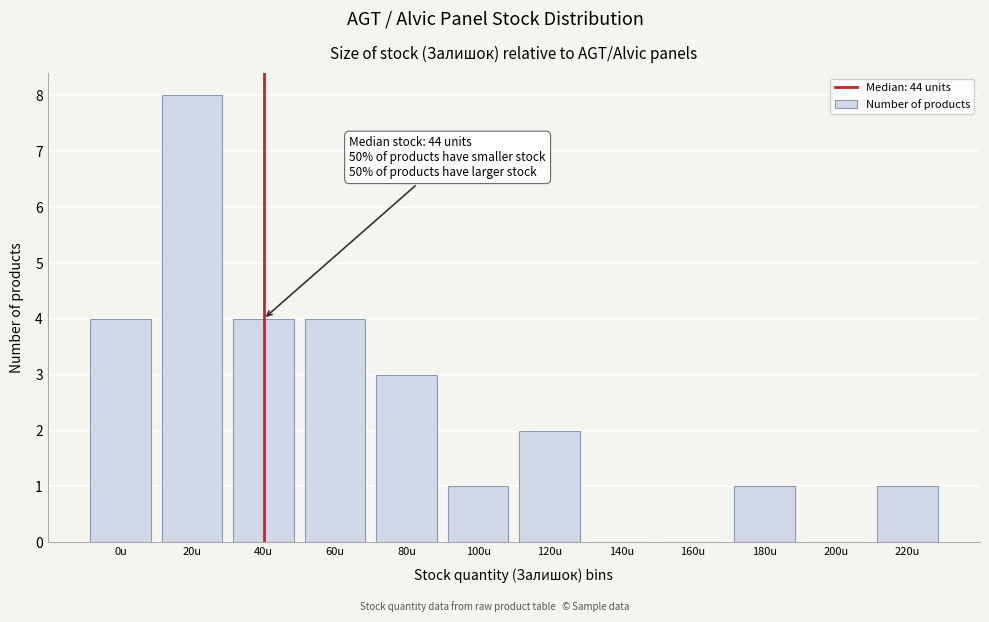

Reading right to left, transcribe all the data shown in this chart.

220u=1	200u=0	180u=1	160u=0	140u=0	120u=2	100u=1	80u=3	60u=4	40u=4	20u=8	0u=4